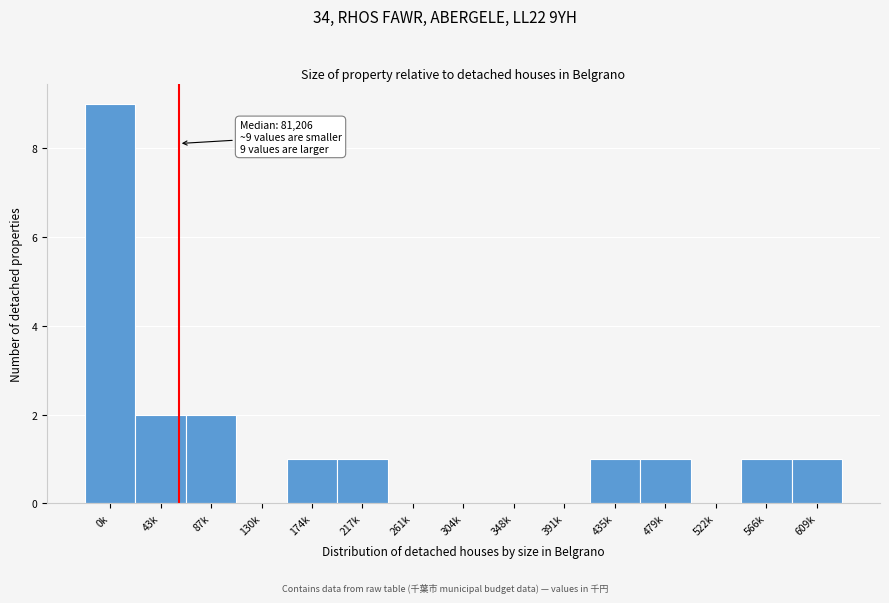

Reading left to right, transcribe all the data shown in this chart.

0k=9	43k=2	87k=2	130k=0	174k=1	217k=1	261k=0	304k=0	348k=0	391k=0	435k=1	479k=1	522k=0	566k=1	609k=1